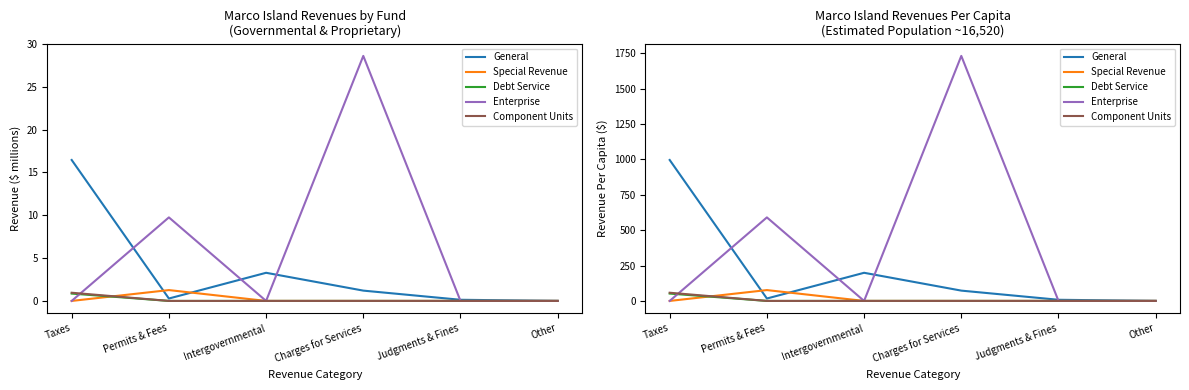

What are all the series names shown in the legend?

General, Special Revenue, Debt Service, Enterprise, Component Units